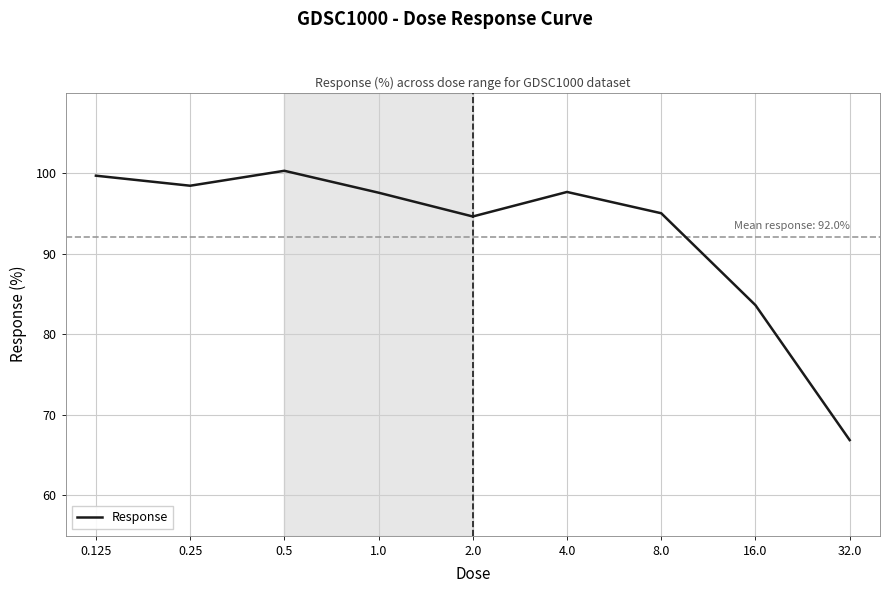

What is the minimum value shown in the chart?

66.9